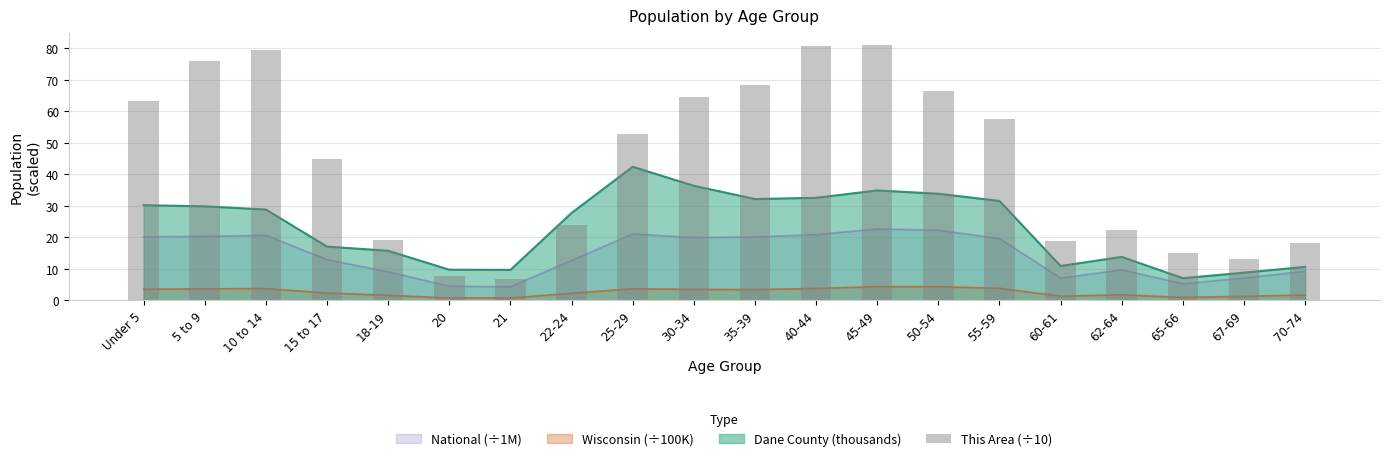

At which label is the value closest to 43?

15 to 17